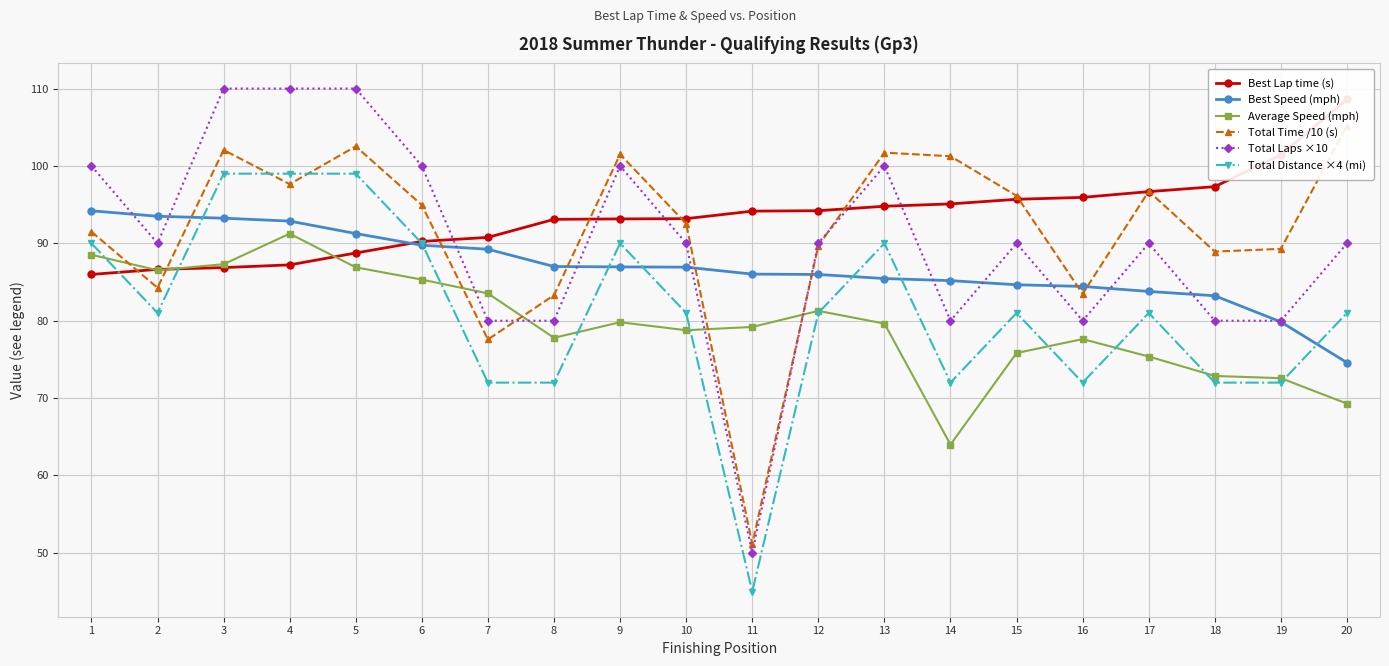

Count the Total Laps ×10 values in the range 80 to 100.

16